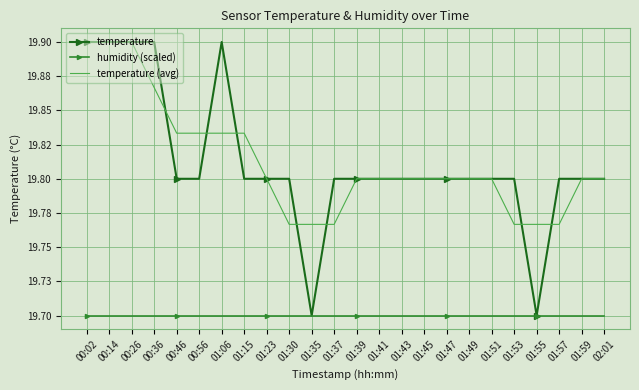

True or false: humidity (scaled) and temperature (avg) cross at least once.

False